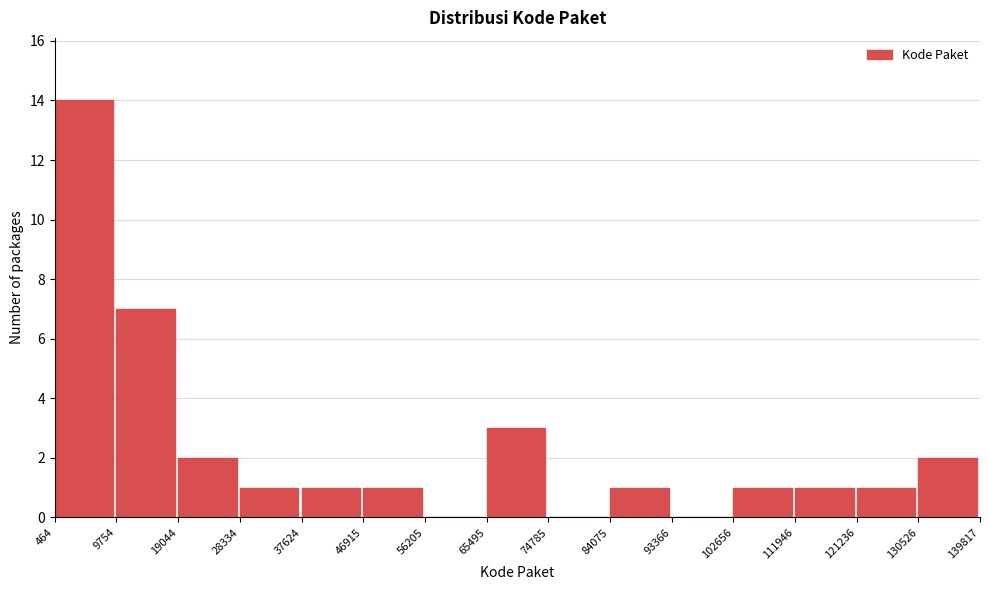

Over which range of the x-axis is the bar tallest?

464 to 9754